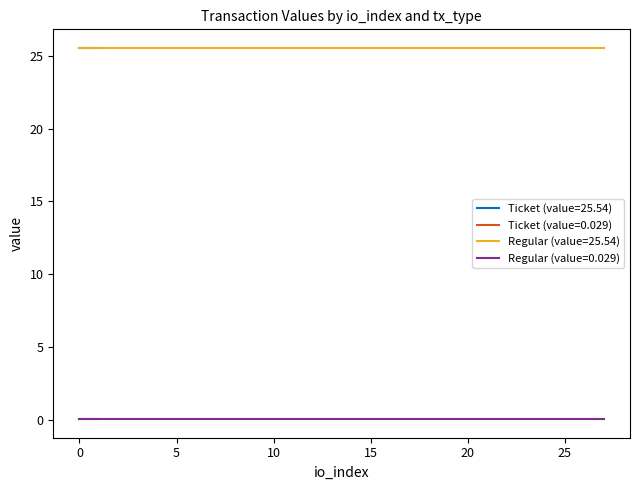

The Regular (value=25.54) series shows 25.5 at 12. True or false?

True